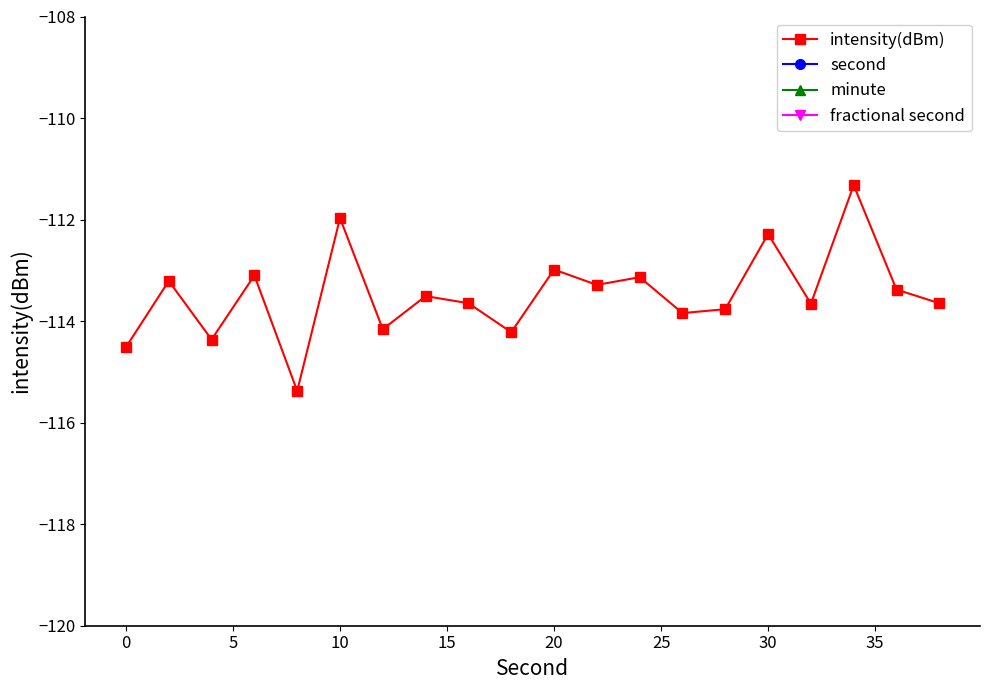

What is the smallest value displayed?

-115.4